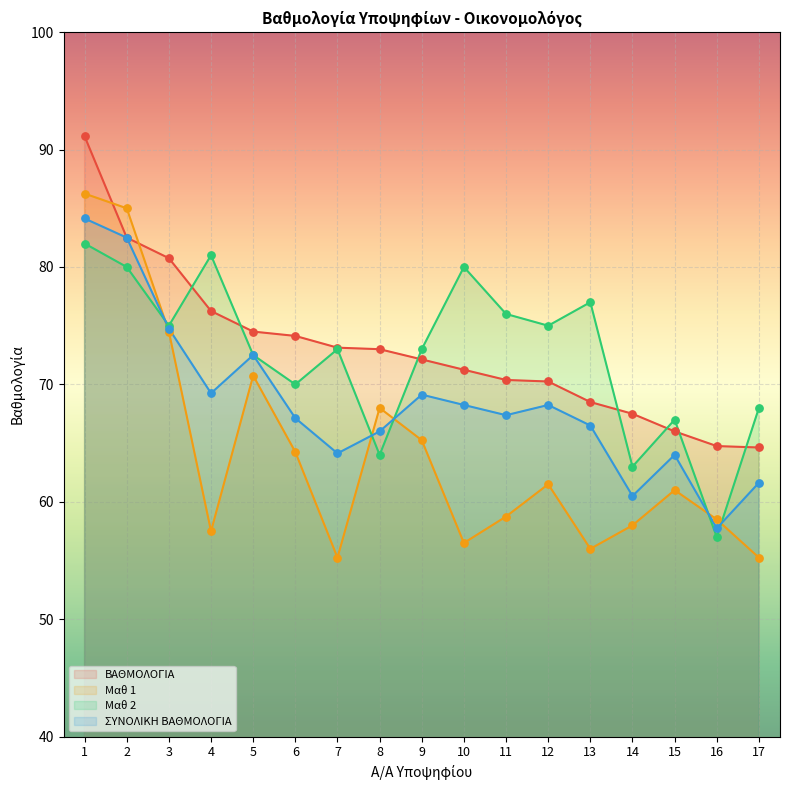

What is the total value across all series at 7?

265.5